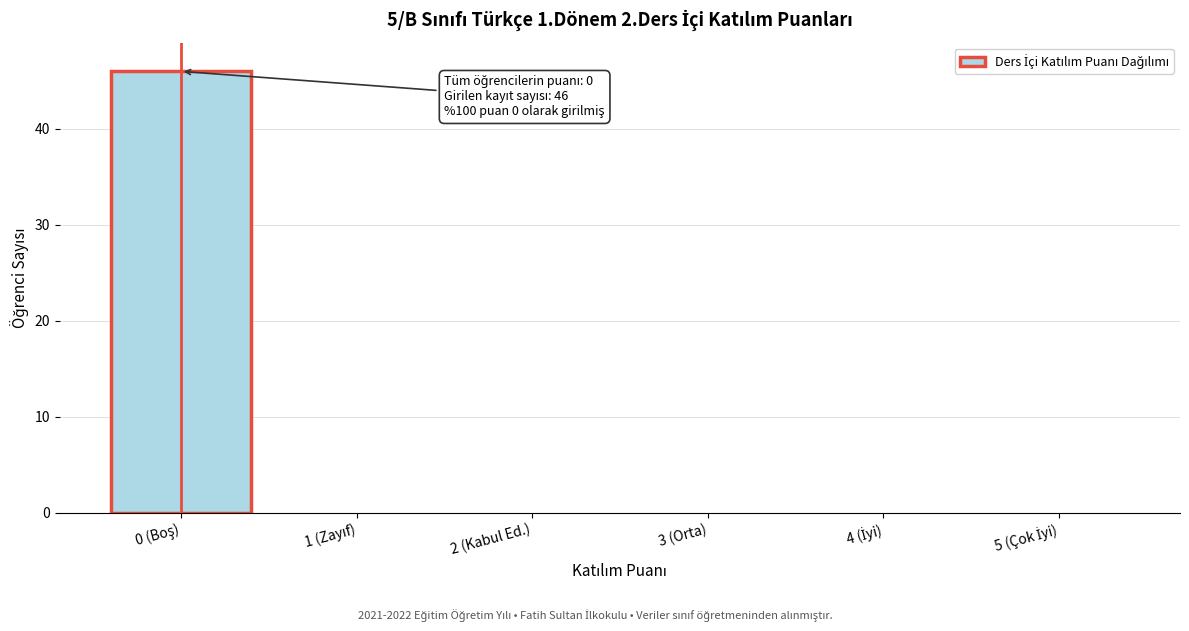

The chart shows a value of 0 at 3 (Orta). True or false?

True